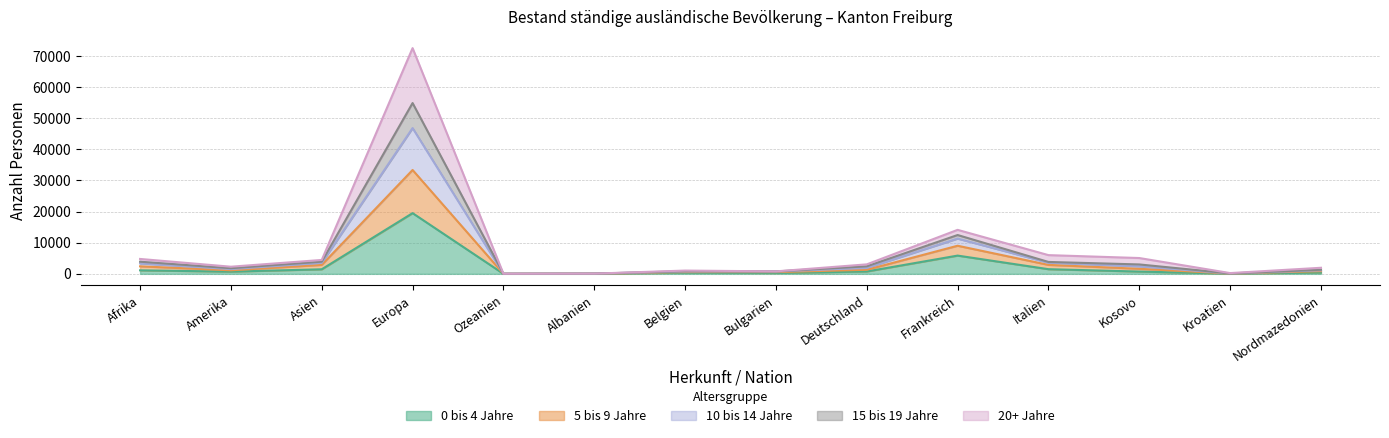

What is the difference between the second highest and second lowest values in the 15 bis 19 Jahre (Total) series?

12401